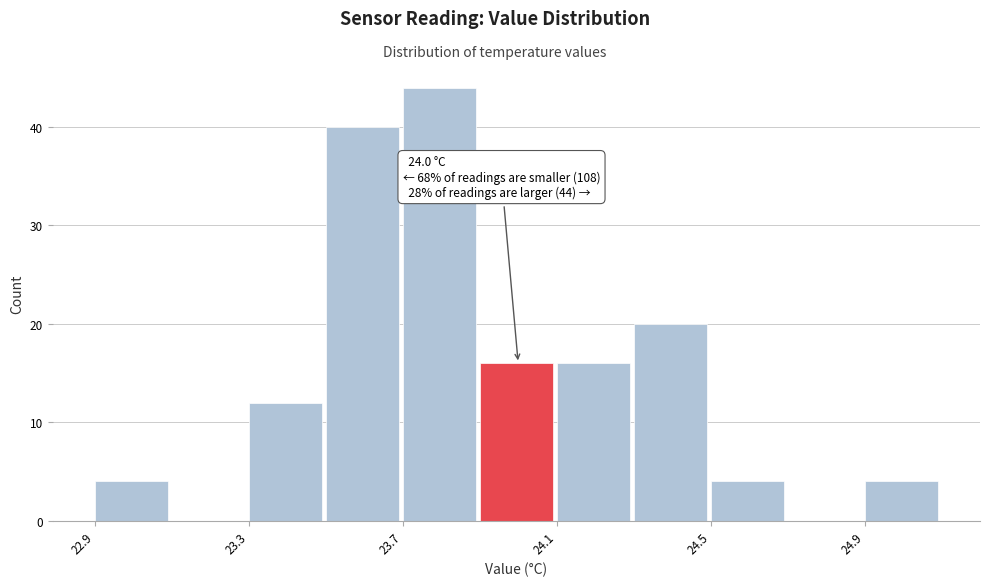

Which range on the x-axis has the tallest bar?

23.7 to 23.9